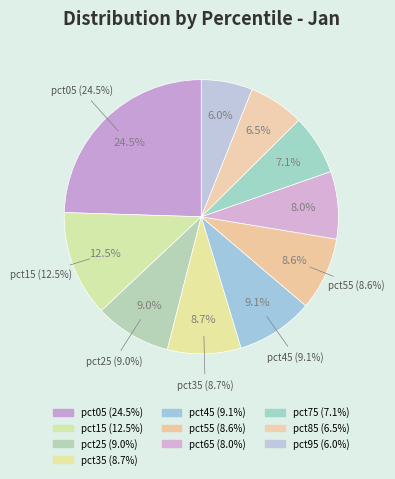

True or false: pct05 accounts for 25% of the total.

True